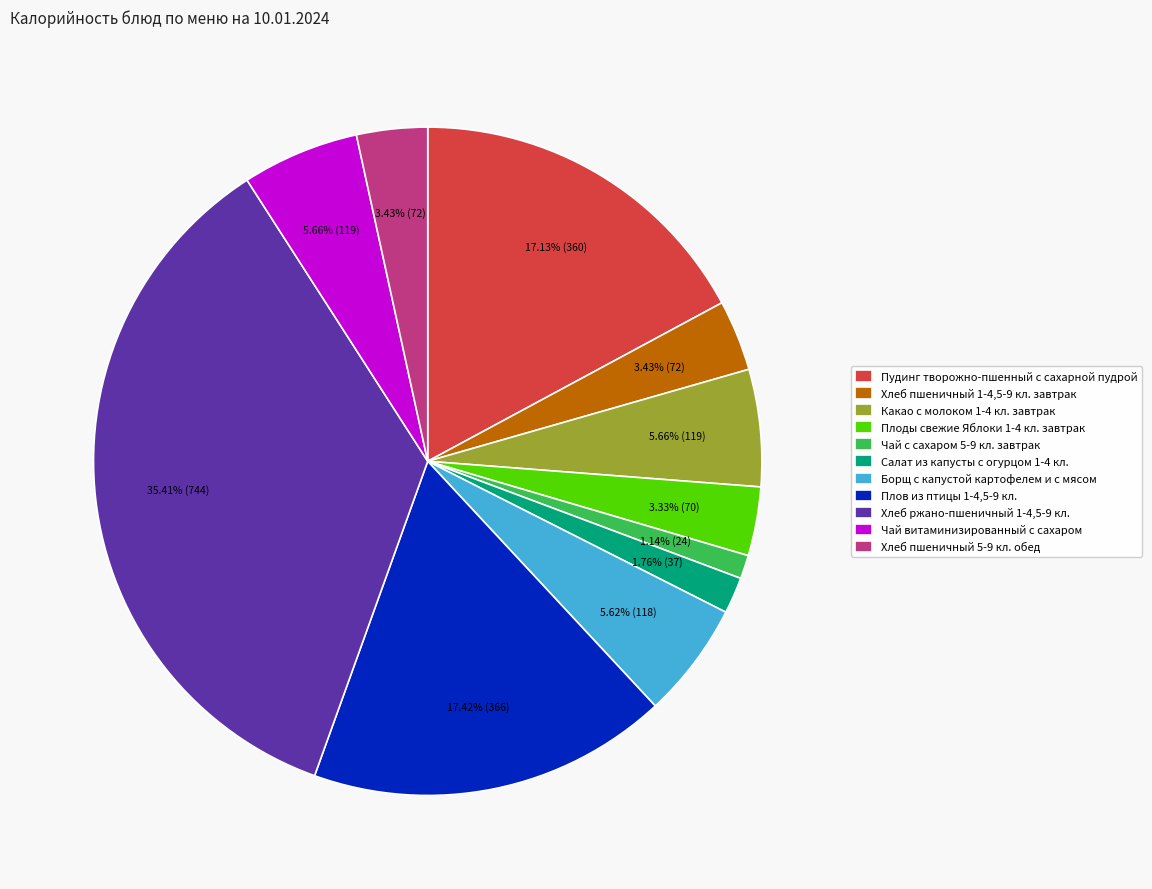

Is Какао с молоком 1-4 кл. завтрак the majority of the pie?

No